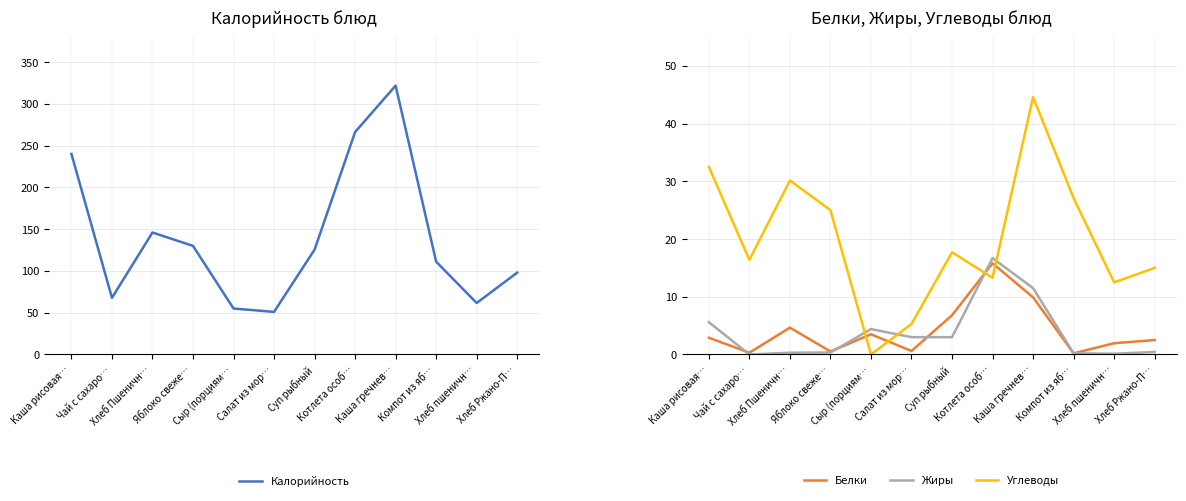

True or false: Калорийность has more than 0 interior local peaks.

True